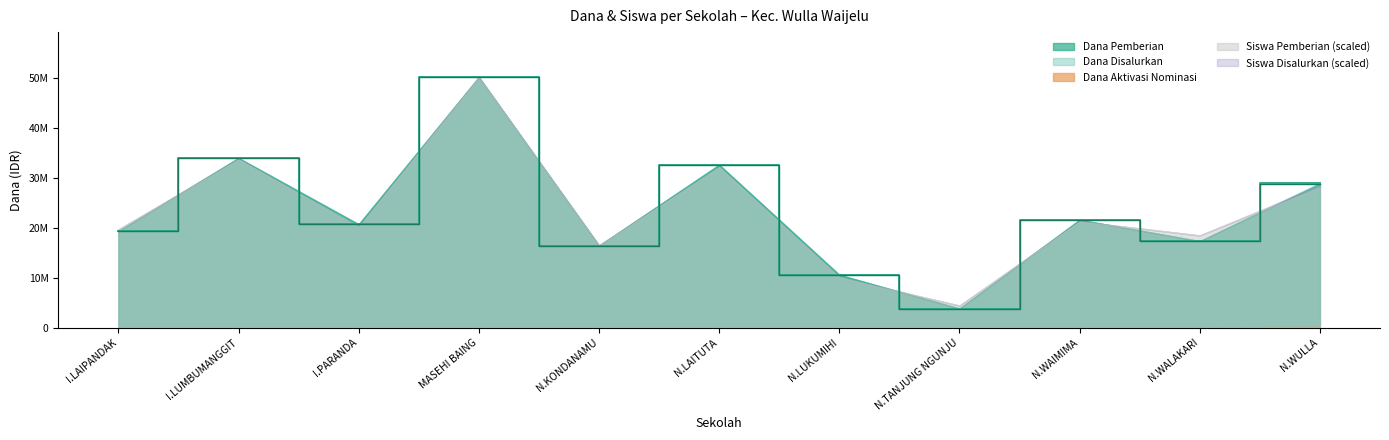

True or false: Dana Aktivasi Nominasi and Dana Pemberian cross at least once.

False